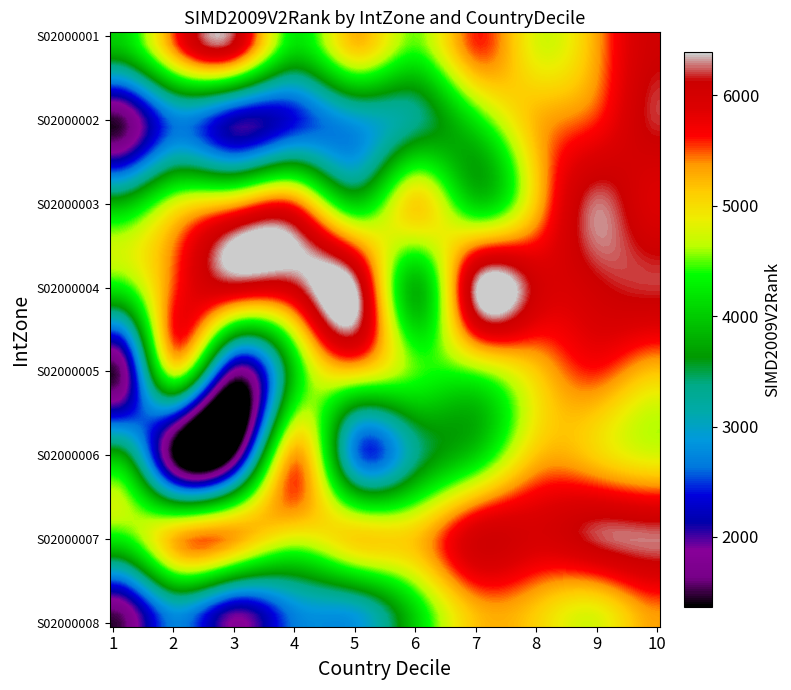

What is the greatest value displayed?

6389